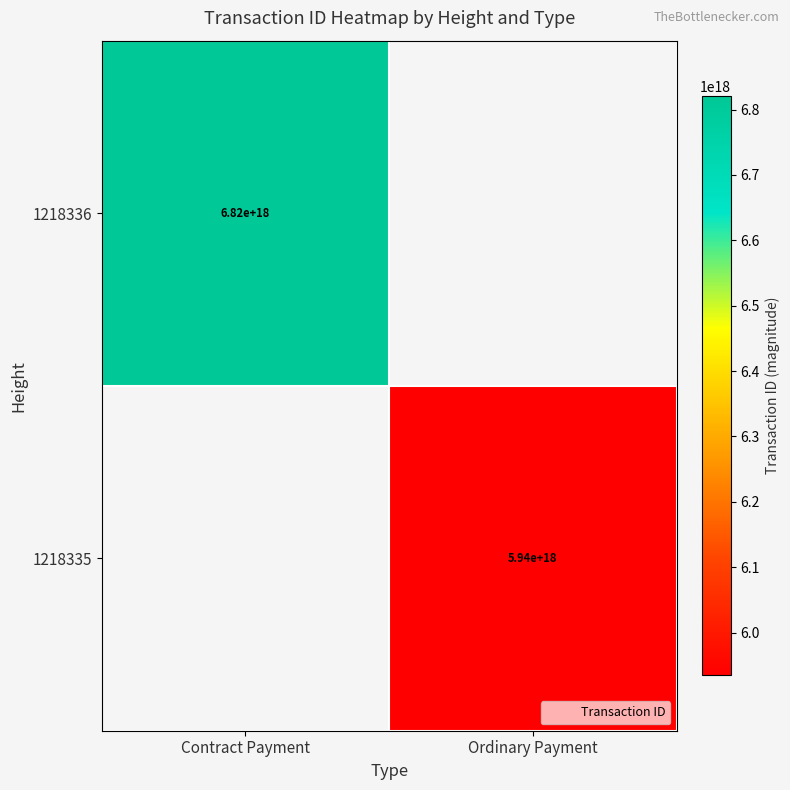

Is it true that 1218335 equals 9188092769998257152.0 at Ordinary Payment?

False